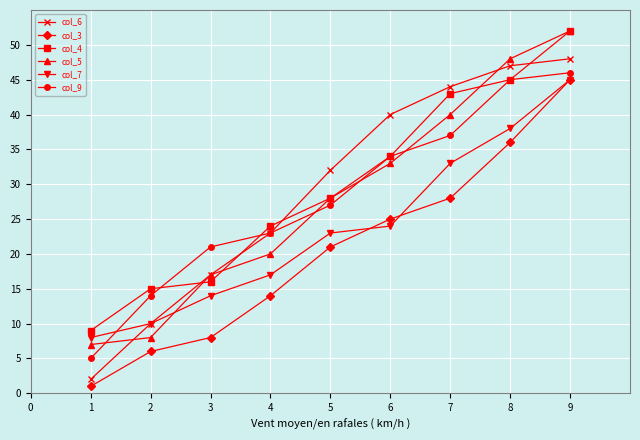

The value of col_4 at 9 is 52. True or false?

True